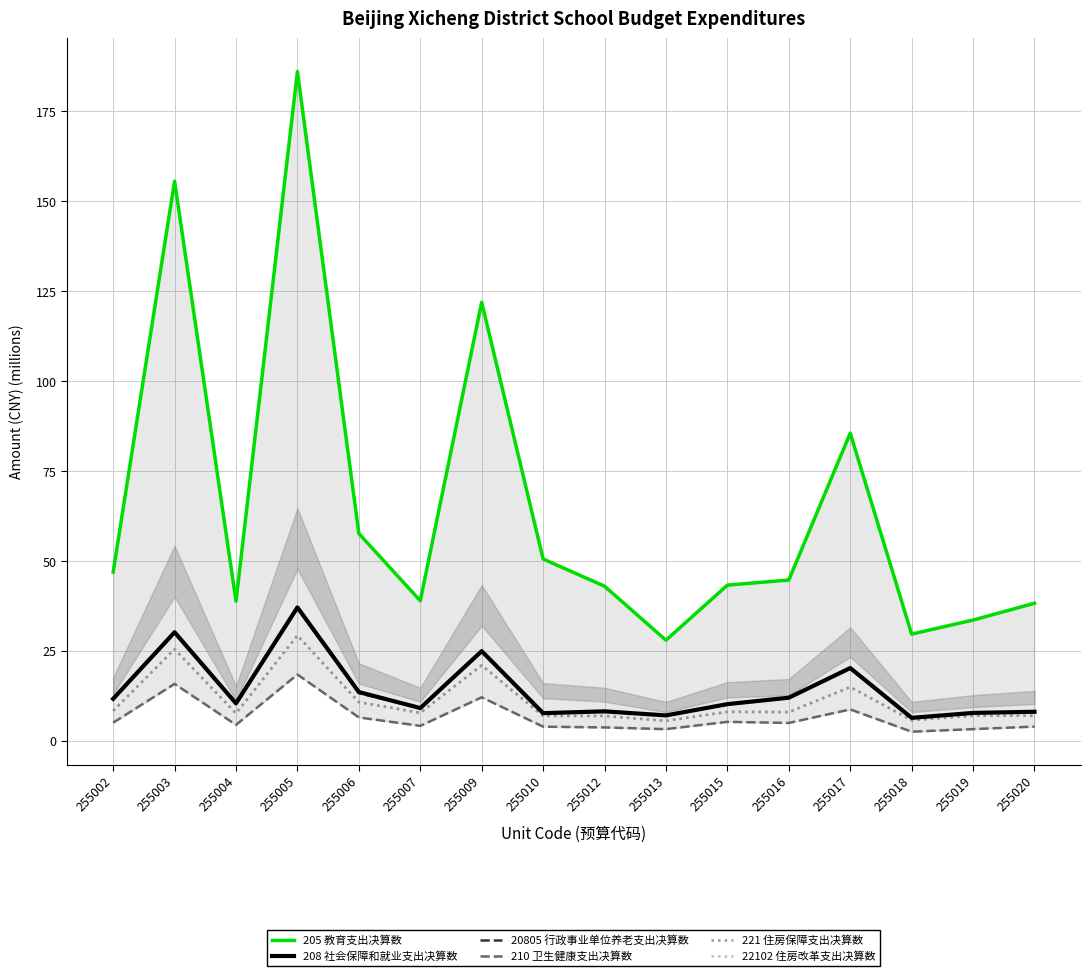

What is the average value of the 20805 行政事业单位养老支出决算数 series?

14.1